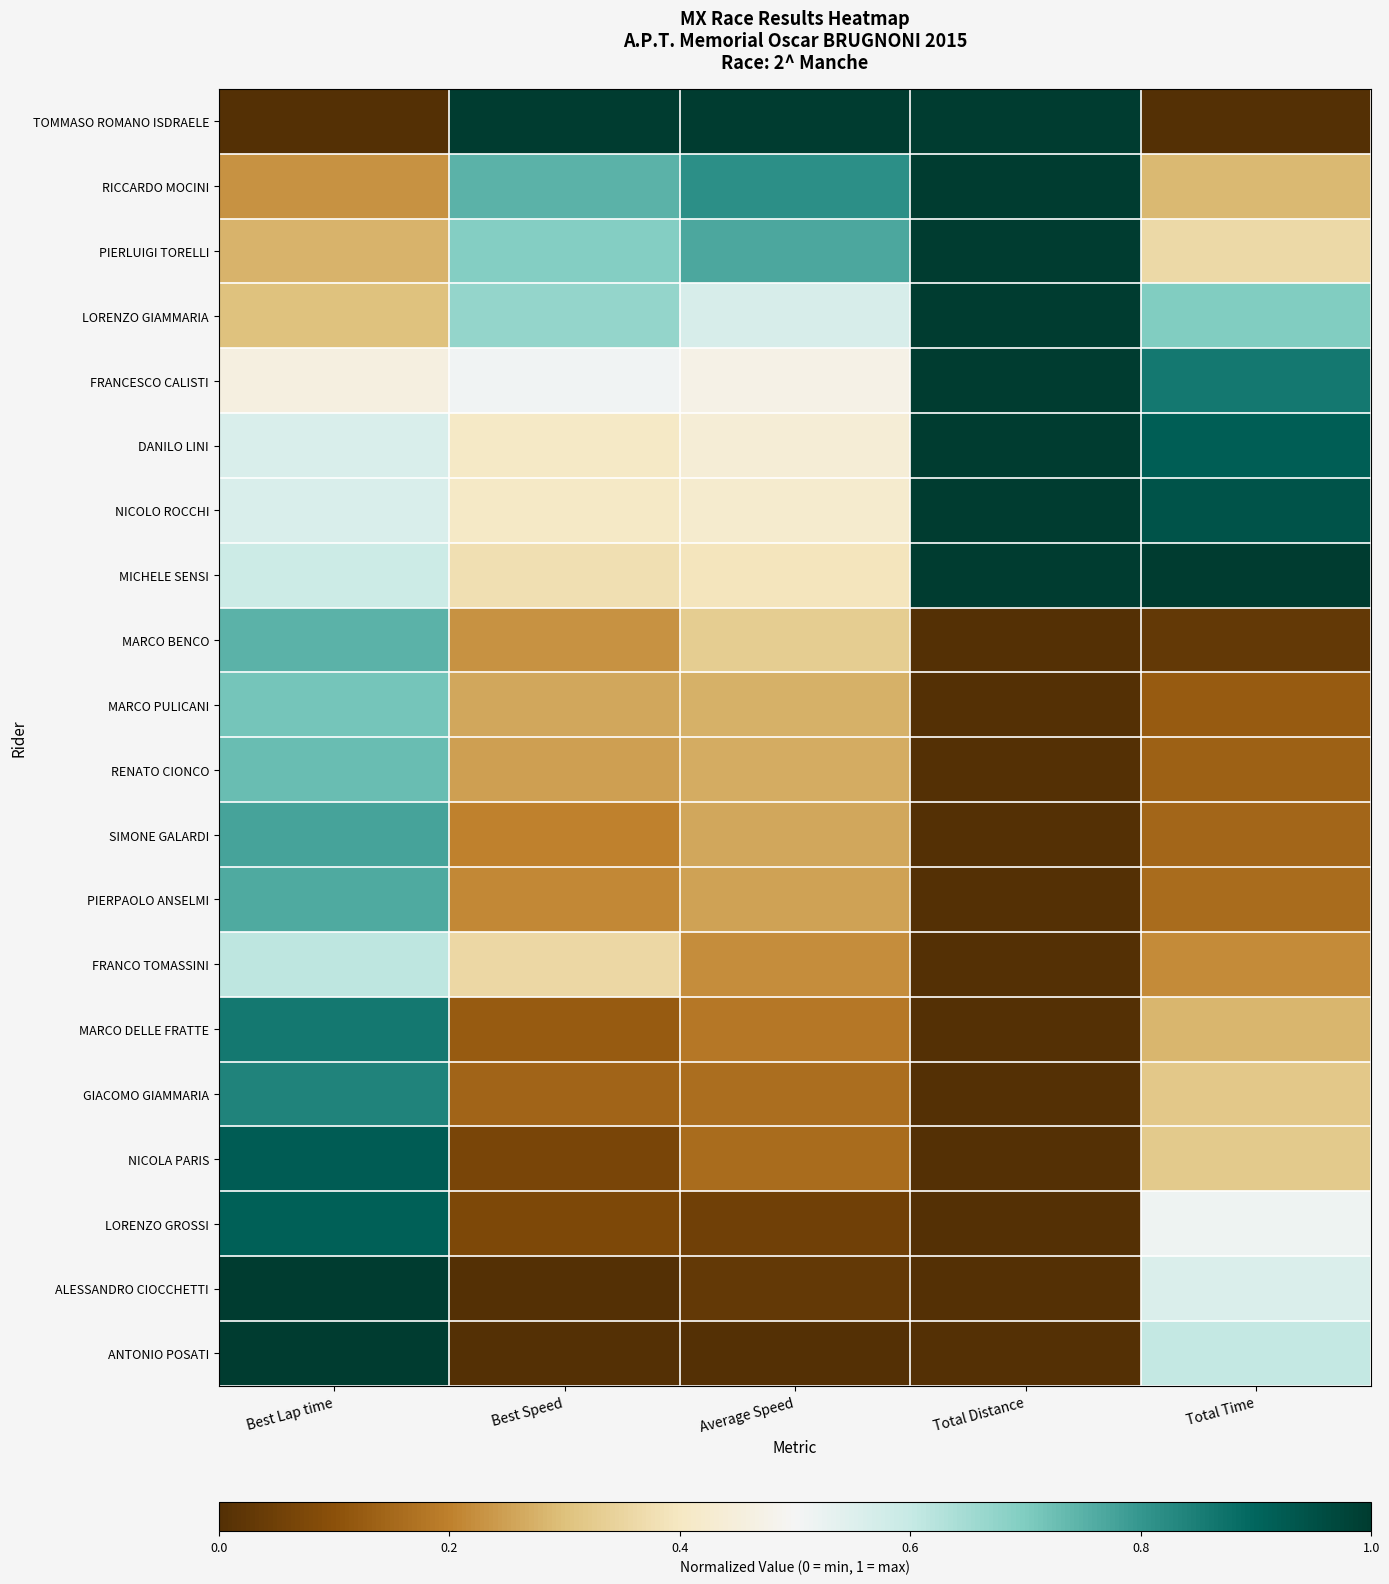

At how many categories does at least one series exceed 0?

5